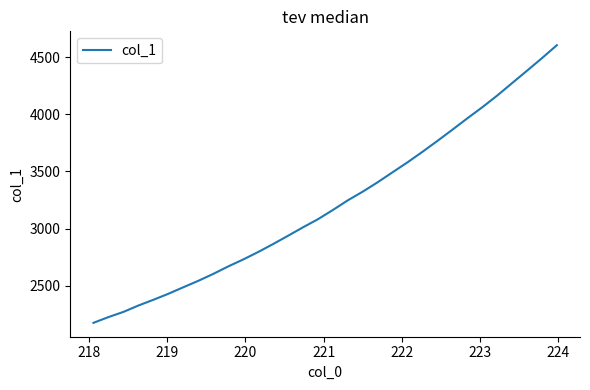

What is the minimum value shown in the chart?

2177.2